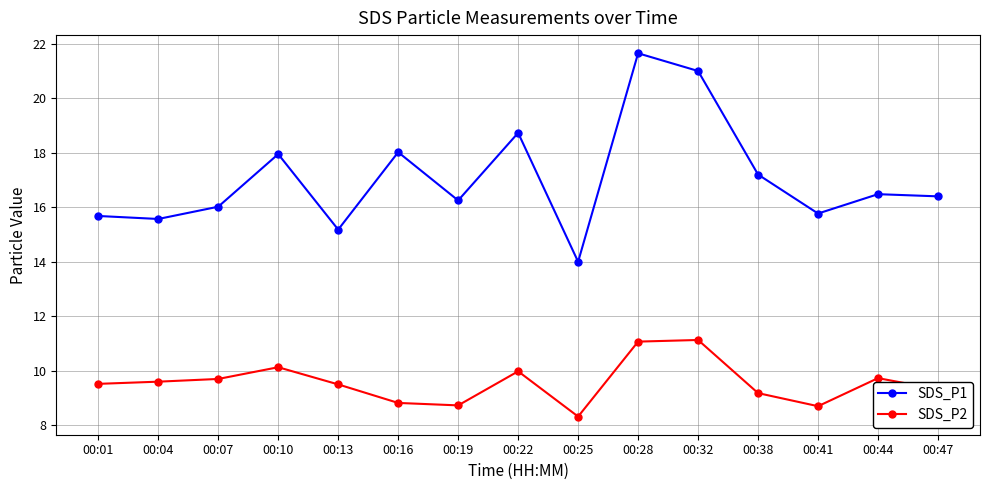

Which category has the highest value in the SDS_P1 series?

00:28